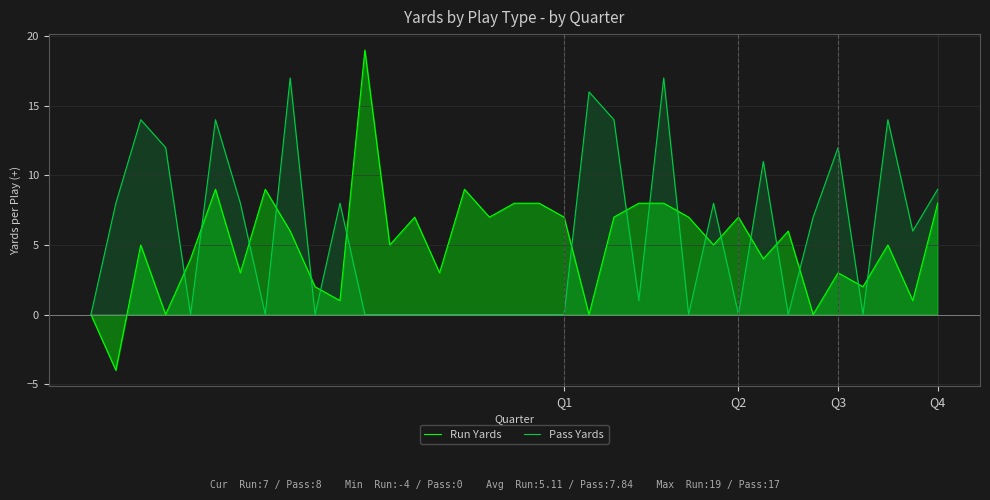

What are all the series names shown in the legend?

Run Yards, Pass Yards